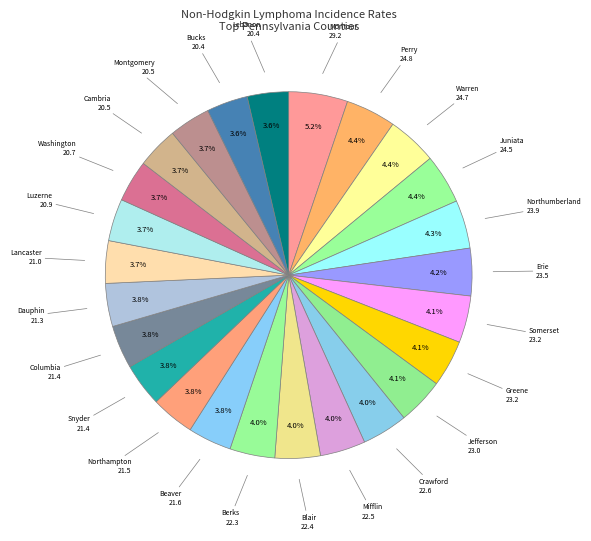

What is the ratio of the value at Montour to the value at Lebanon?

1.4